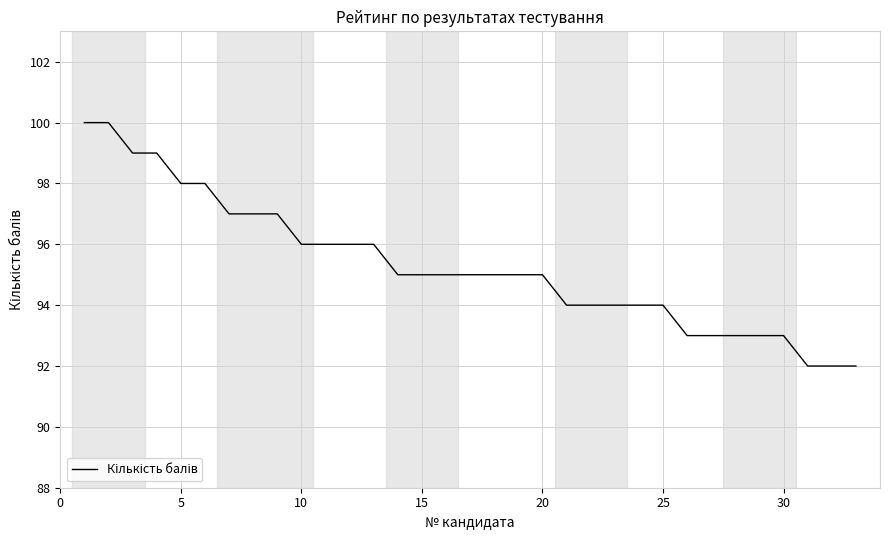

What is the maximum value shown in the chart?

100